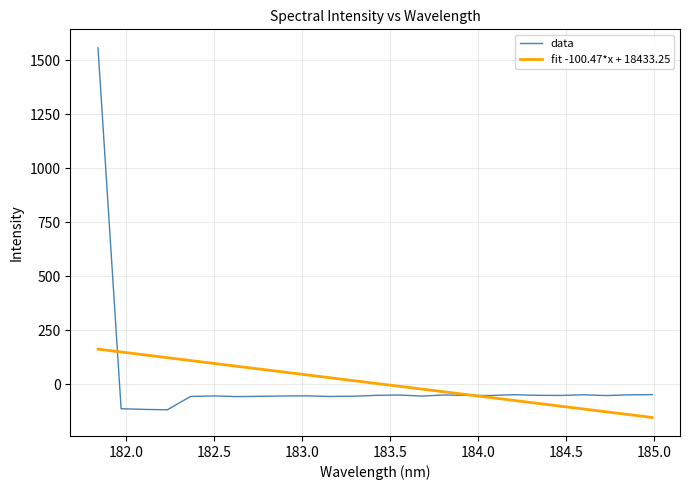

Rank the series by their maximum value, from lowest to highest.

fit -100.47*x + 18433.25, data